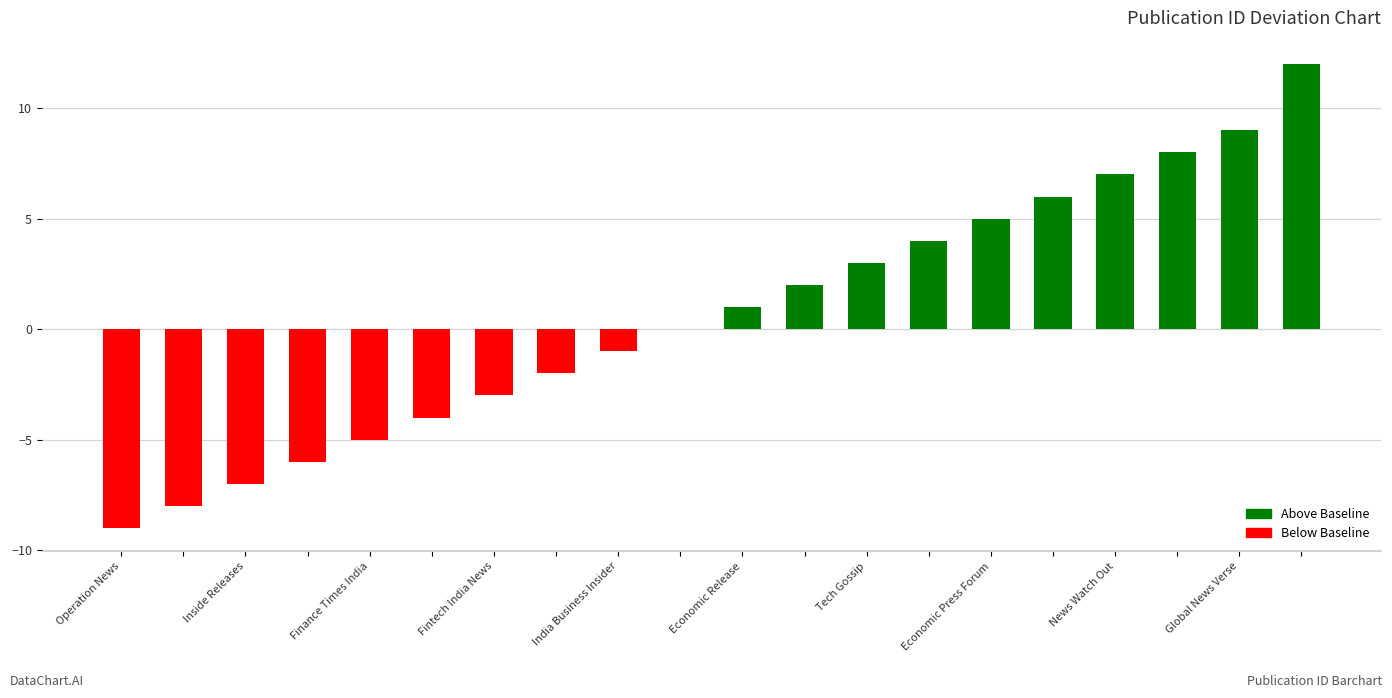

What is the sum of all values?

12